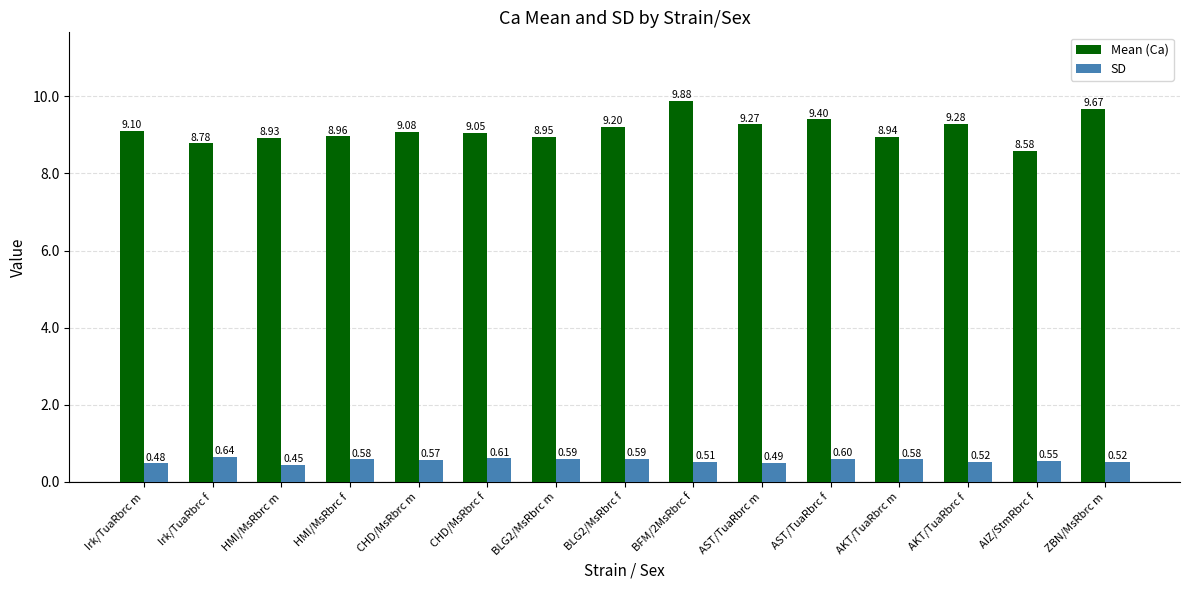

What is the difference between the Mean (Ca) values at AST/TuaRbrc m and AKT/TuaRbrc m?

0.3